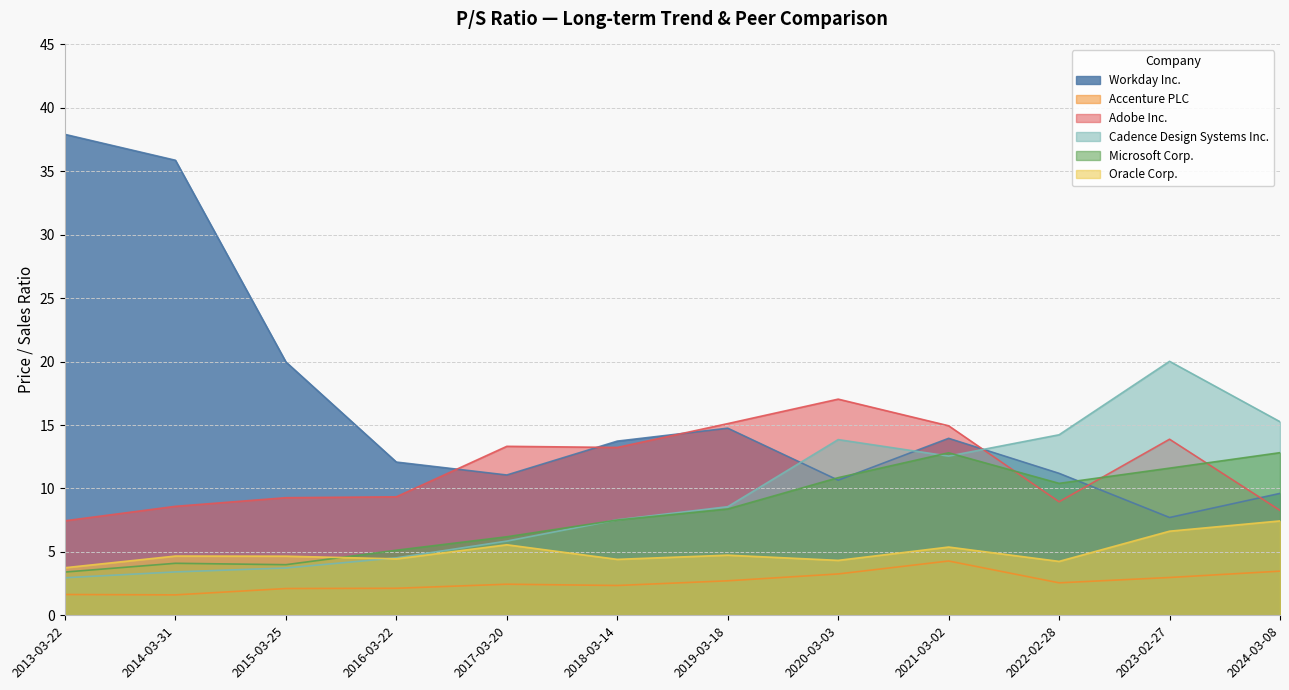

Which series has the largest range (max minus min)?

Workday Inc.